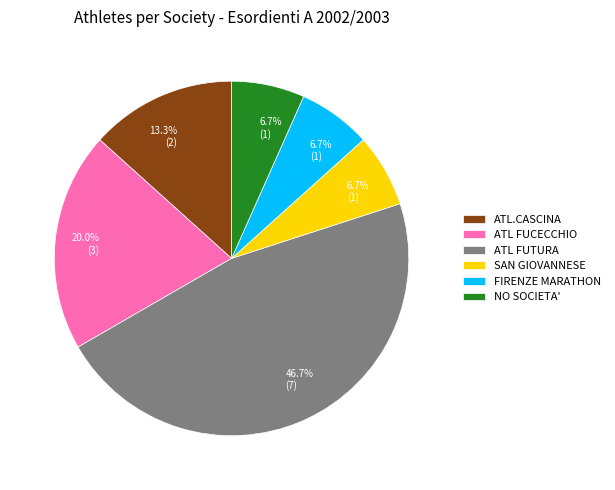

Is the sum of ATL.CASCINA and ATL FUCECCHIO greater than half?

No